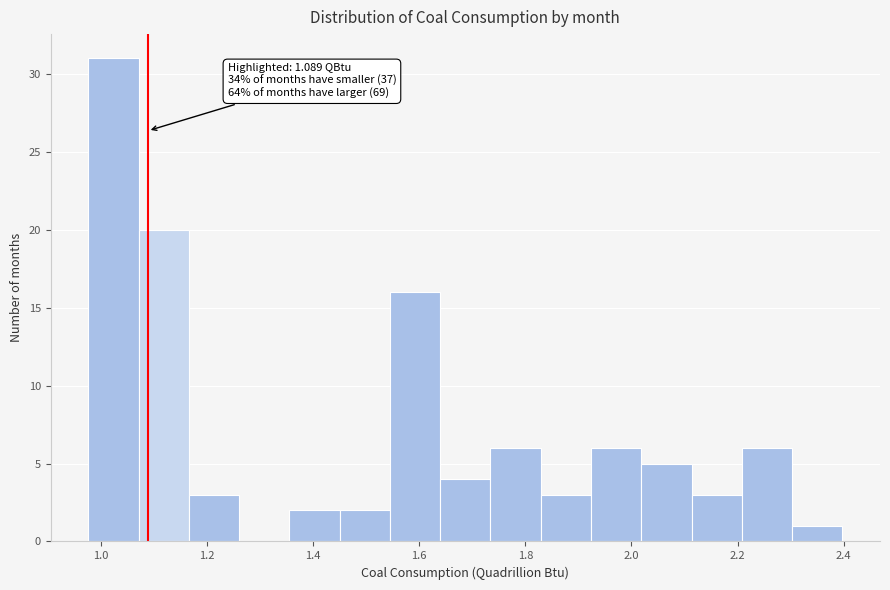

Over which range of the x-axis is the bar tallest?

0.98 to 1.08